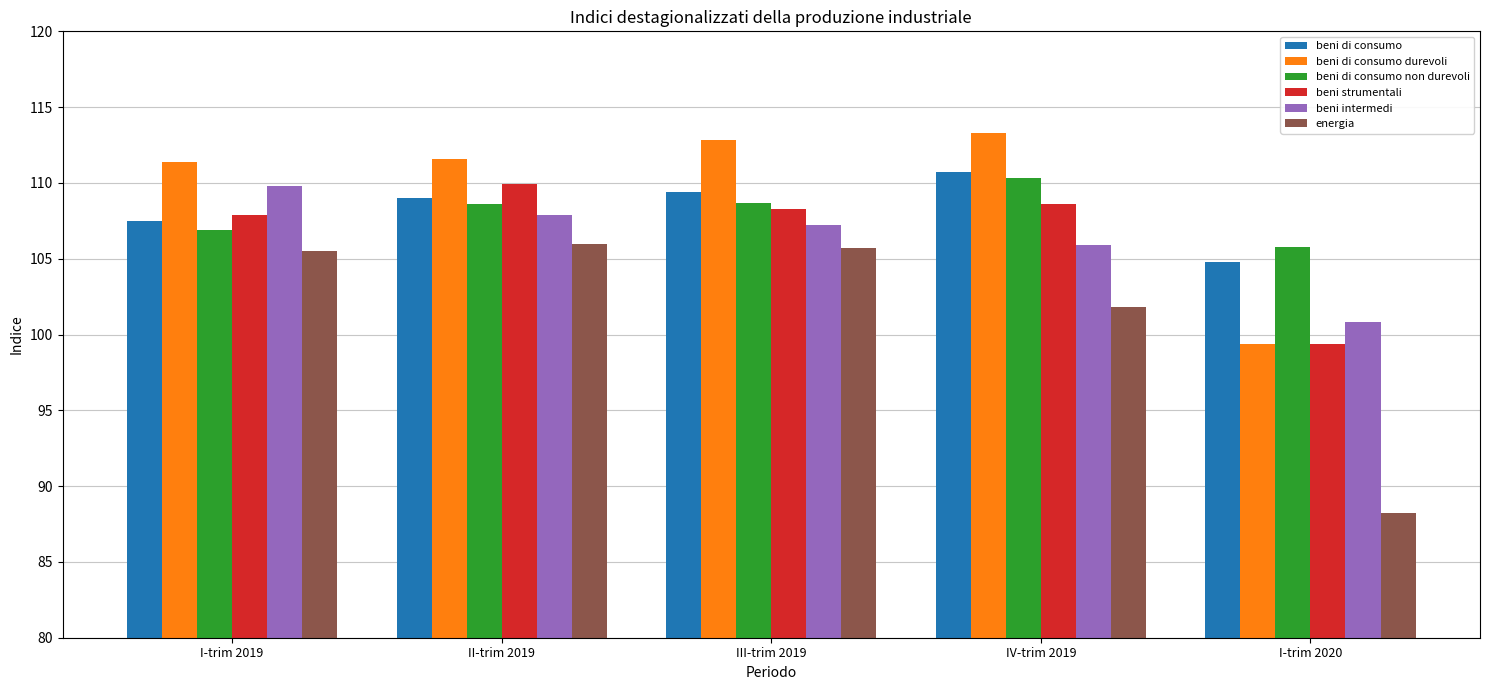

Is it true that beni di consumo durevoli equals 143.4 at I-trim 2020?

False